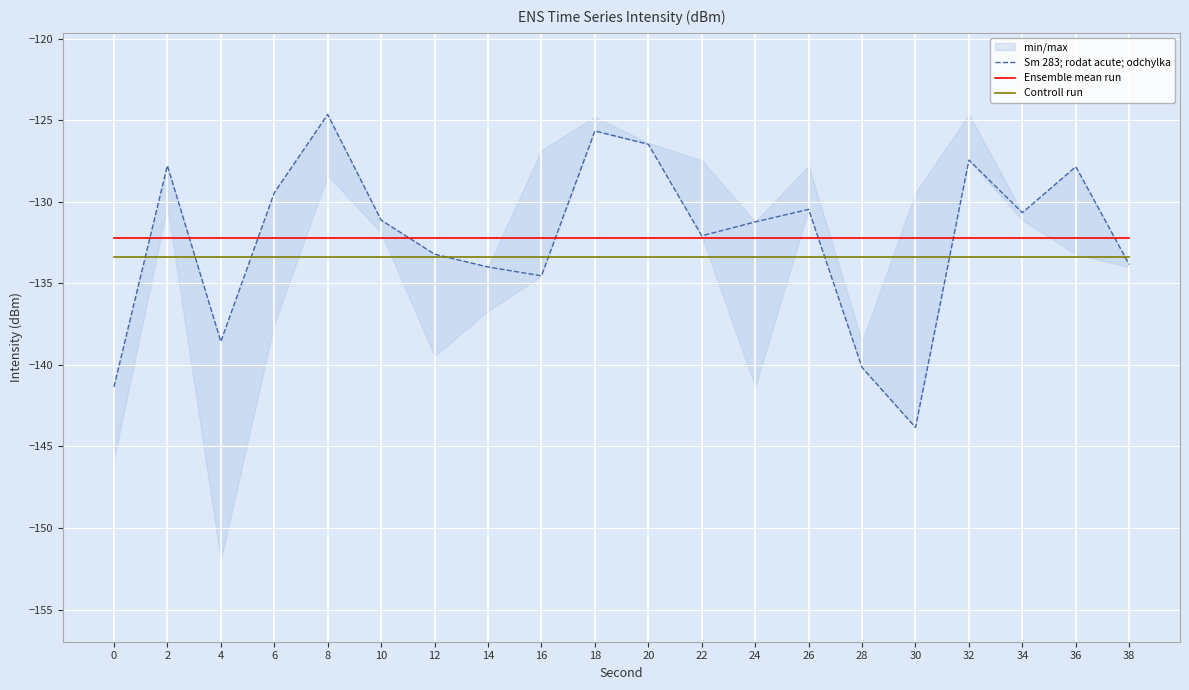

Is this an area chart (filled region under the line)?

No